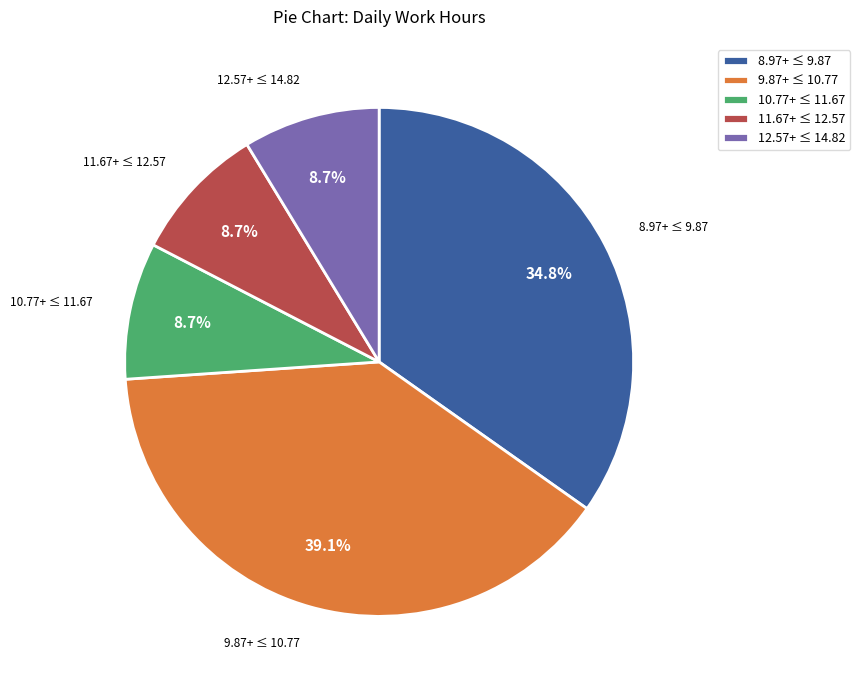

Which slice is the largest?

9.87+ ≤ 10.77